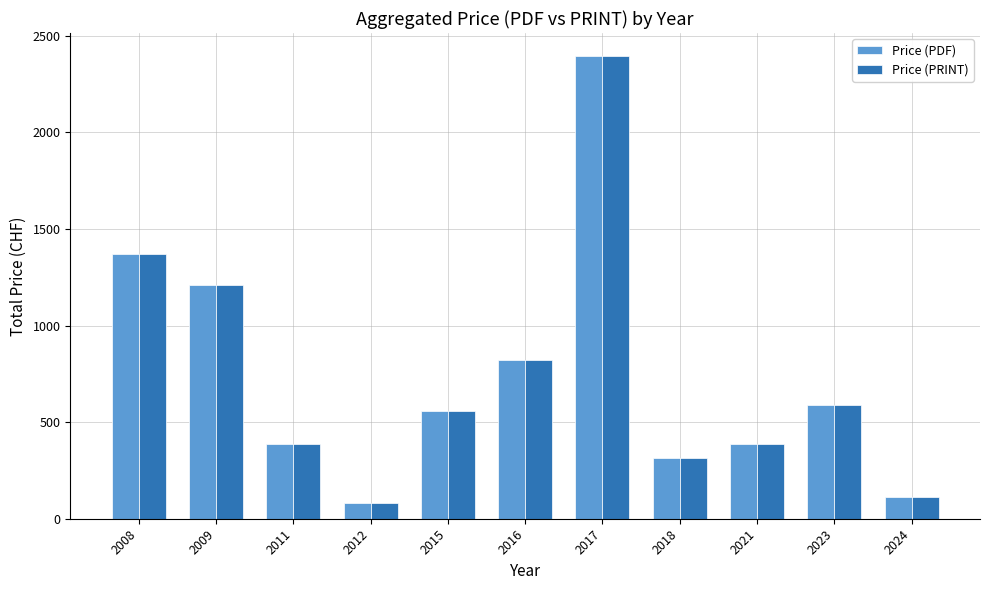

What is the smallest value displayed?

80